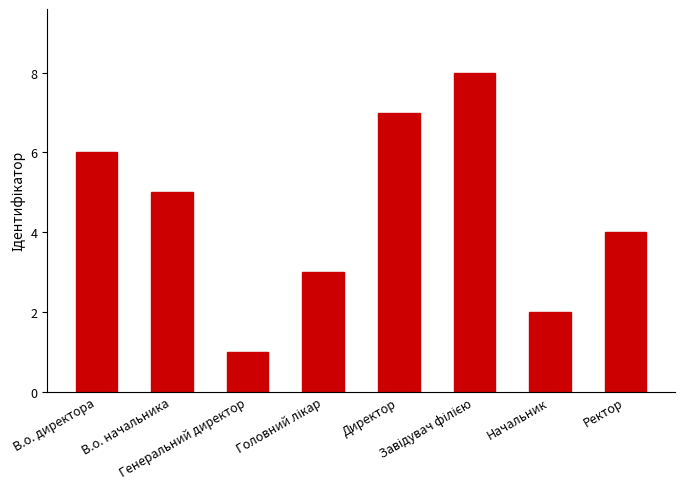

At which label is the value closest to 4?

Ректор